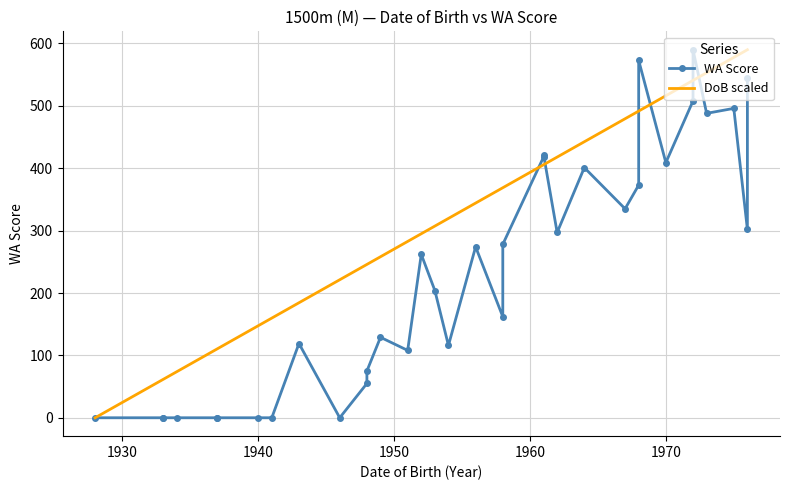

How many data points does each series have?

34